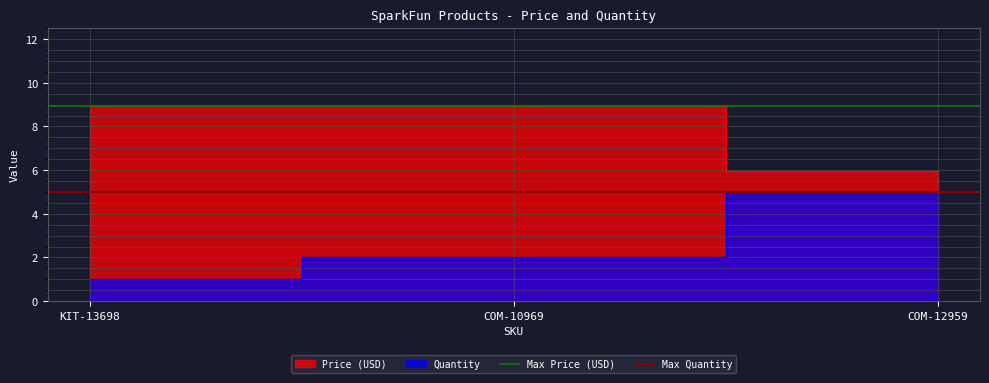

What is the maximum value for Max Price (USD)?

8.9